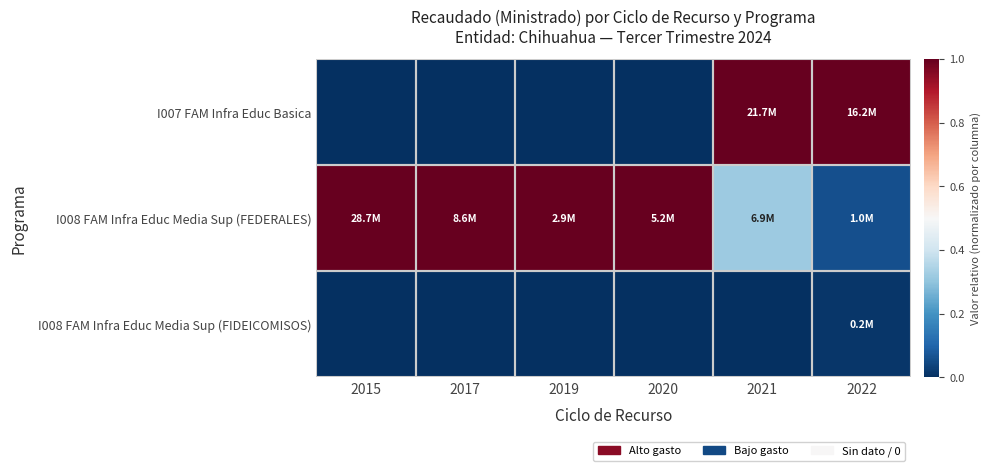

Reading right to left, list all the values displayed in this chart.

I007 FAM Infra Educ Basica: 2022=1.0	2021=1.0	2020=0.0	2019=0.0	2017=0.0	2015=0.0
I008 FAM Infra Educ Media Sup (FEDERALES): 2022=0.1	2021=0.3	2020=1.0	2019=1.0	2017=1.0	2015=1.0
I008 FAM Infra Educ Media Sup (FIDEICOMISOS): 2022=0.0	2021=0.0	2020=0.0	2019=0.0	2017=0.0	2015=0.0